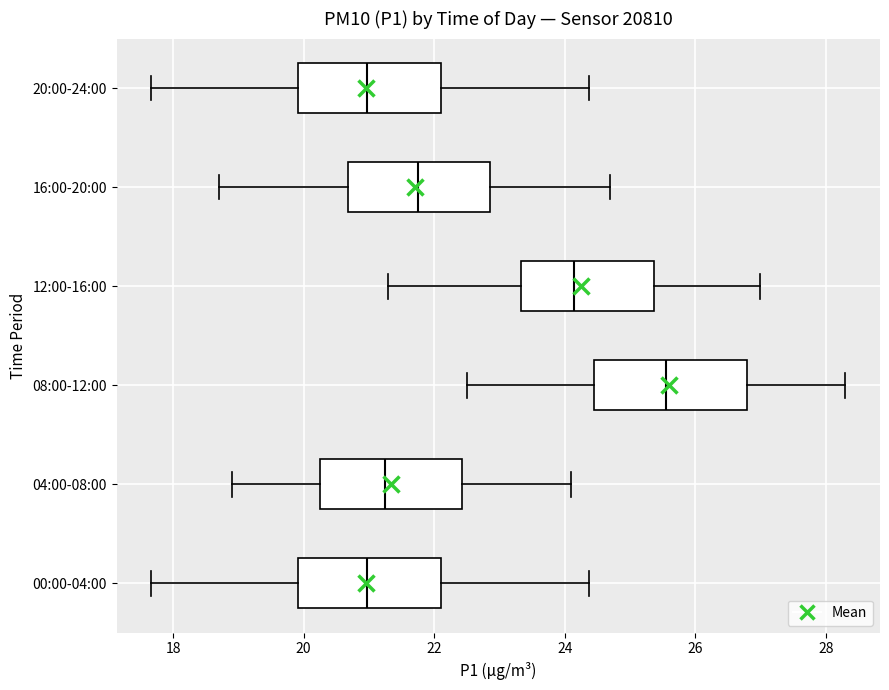

Reading bottom to top, transcribe this box plot: for each box, give where its median line is, the range the box spans, and where its two whiskers end, as read against the x-axis. The values are not printed on the chart, so give them approximately, as read against the axis.

00:00-04:00: median 21.0, box 20.0 to 22.2, whiskers 17.6 to 24.4
04:00-08:00: median 21.2, box 20.2 to 22.4, whiskers 19.0 to 24.2
08:00-12:00: median 25.6, box 24.4 to 26.8, whiskers 22.6 to 28.4
12:00-16:00: median 24.2, box 23.4 to 25.4, whiskers 21.4 to 27.0
16:00-20:00: median 21.8, box 20.6 to 22.8, whiskers 18.8 to 24.8
20:00-24:00: median 21.0, box 20.0 to 22.2, whiskers 17.6 to 24.4